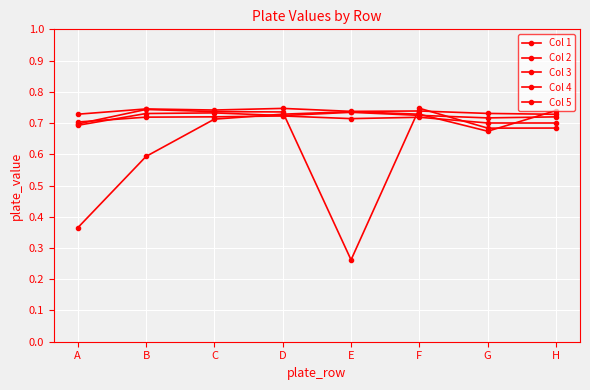

What is the approximate value of Col 5 at A?

0.7